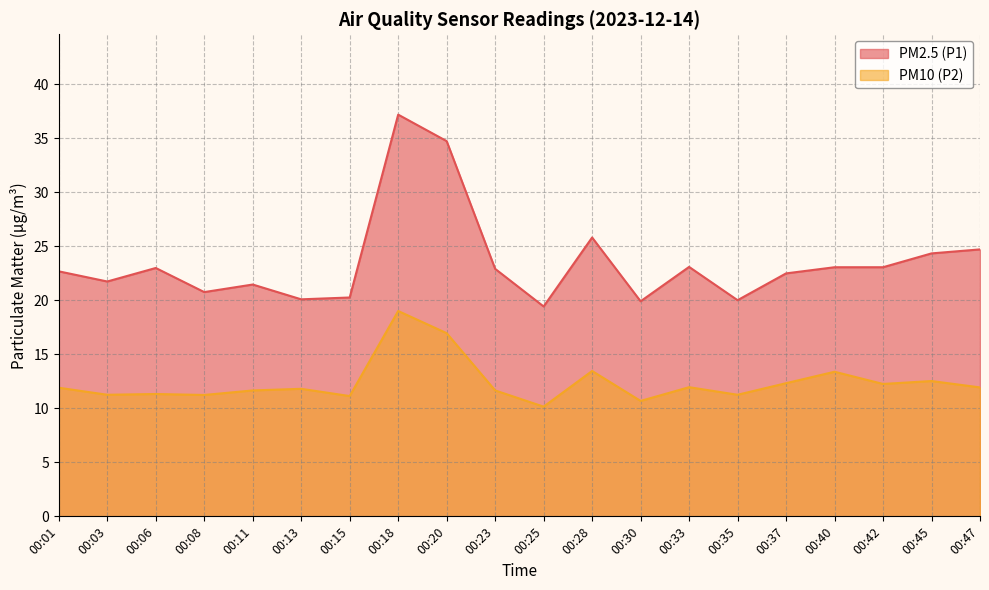

Is it true that PM2.5 (P1) equals 33.7 at 00:42?

False